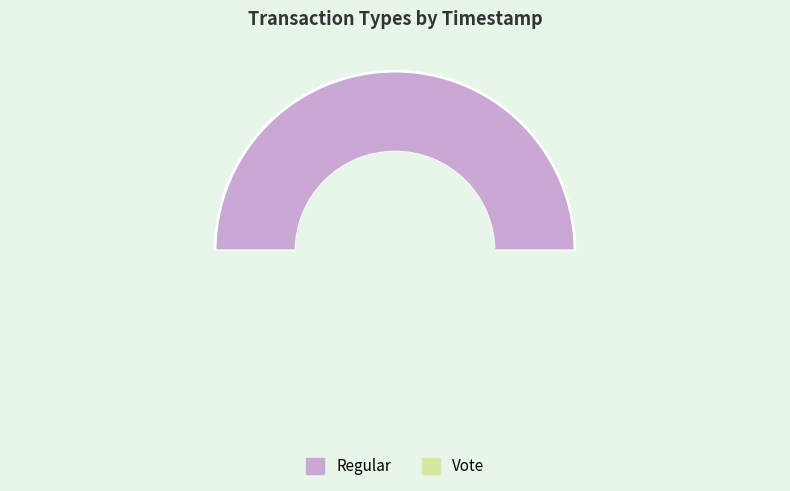

What is the change in value from Regular to Vote?

-73429